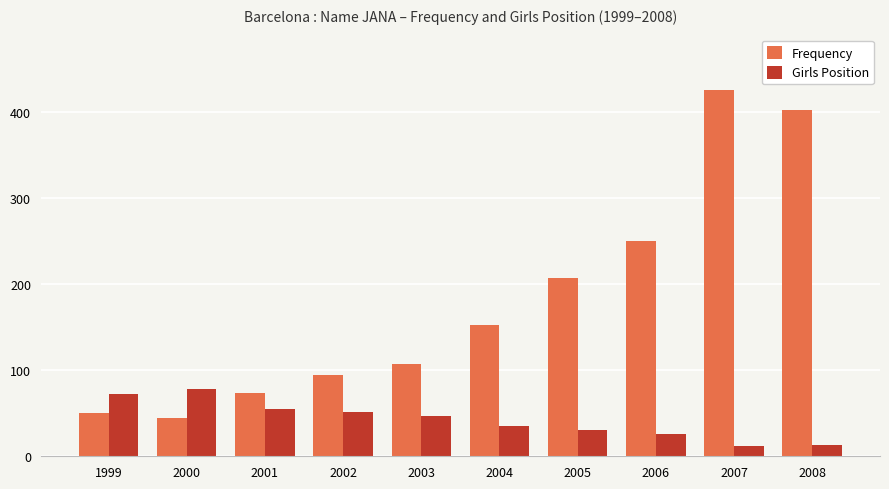

How many groups of bars are there?

10